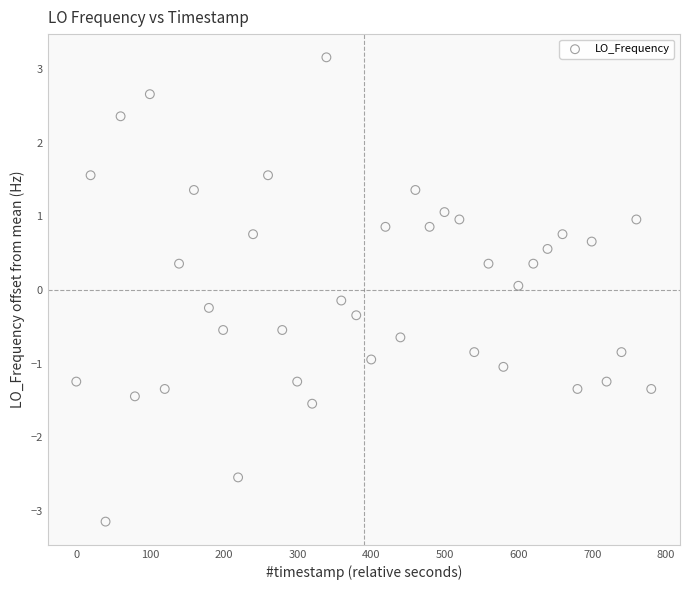

What is the range of Y values (max minus min)?

6.3